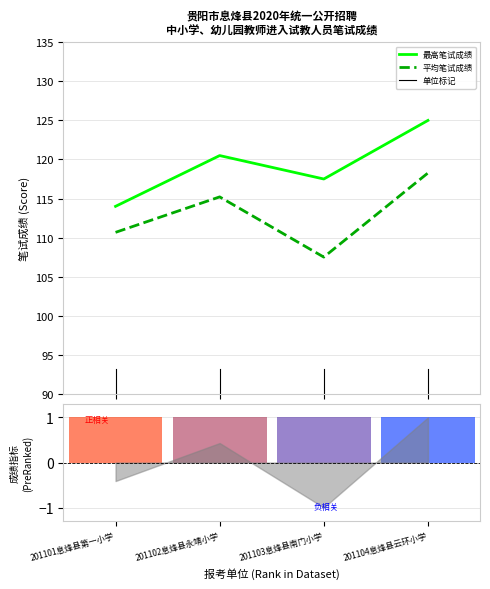

What is the smallest value displayed?

107.5